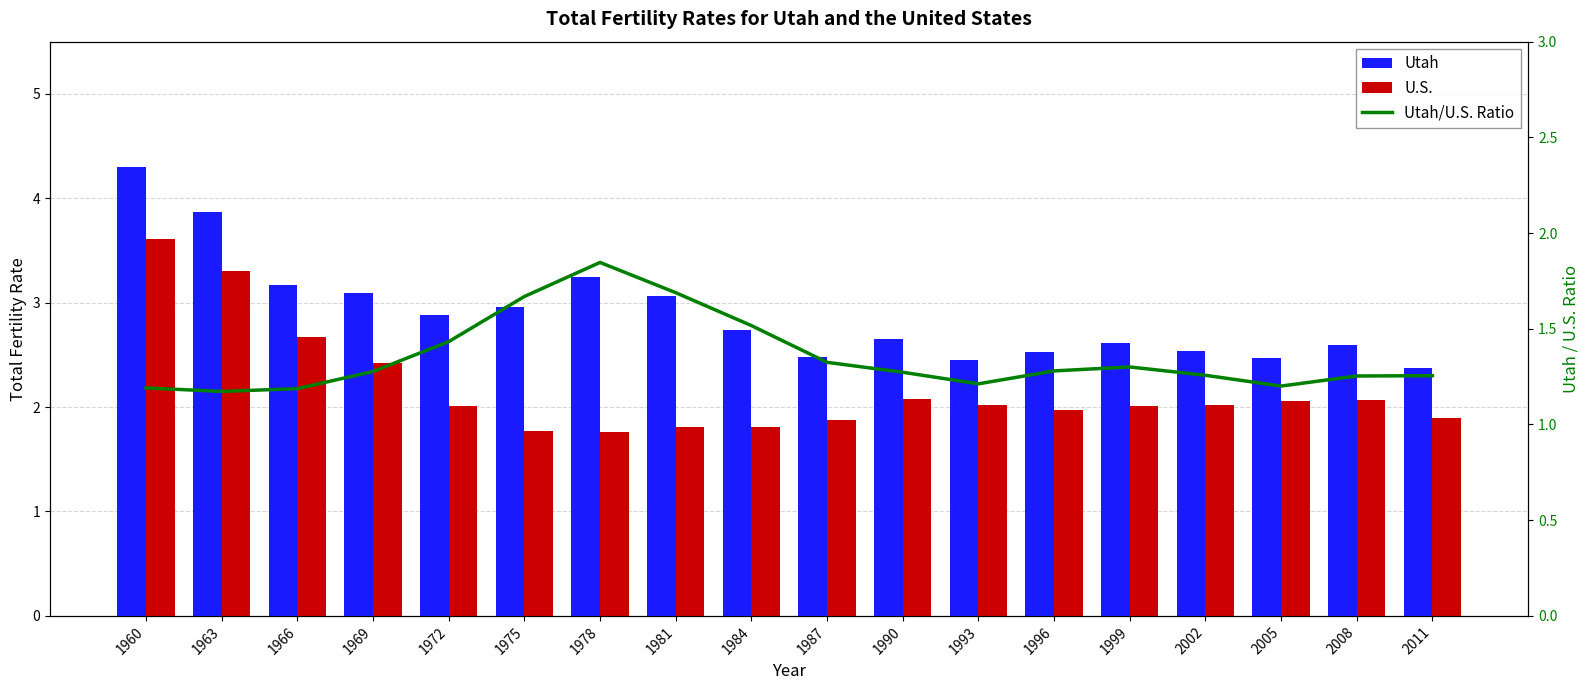

Reading left to right, list all the values displayed in this chart.

Utah: 4.3	3.9	3.2	3.1	2.9	3.0	3.2	3.1	2.7	2.5	2.6	2.4	2.5	2.6	2.5	2.5	2.6	2.4
U.S.: 3.6	3.3	2.7	2.4	2.0	1.8	1.8	1.8	1.8	1.9	2.1	2.0	2.0	2.0	2.0	2.1	2.1	1.9
Utah/U.S. Ratio: 1.2	1.2	1.2	1.3	1.4	1.7	1.8	1.7	1.5	1.3	1.3	1.2	1.3	1.3	1.3	1.2	1.3	1.3